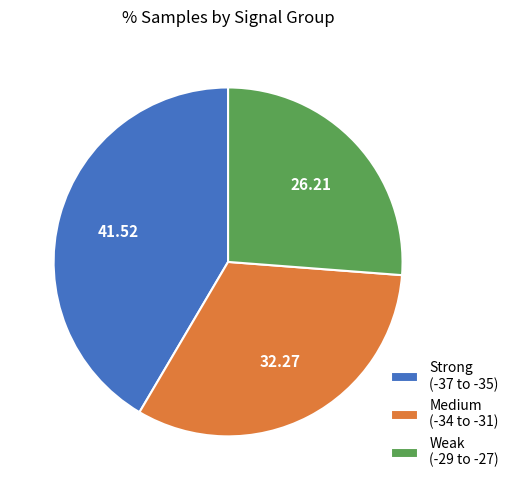

Does Weak (-29 to -27) account for over 50% of the chart?

No